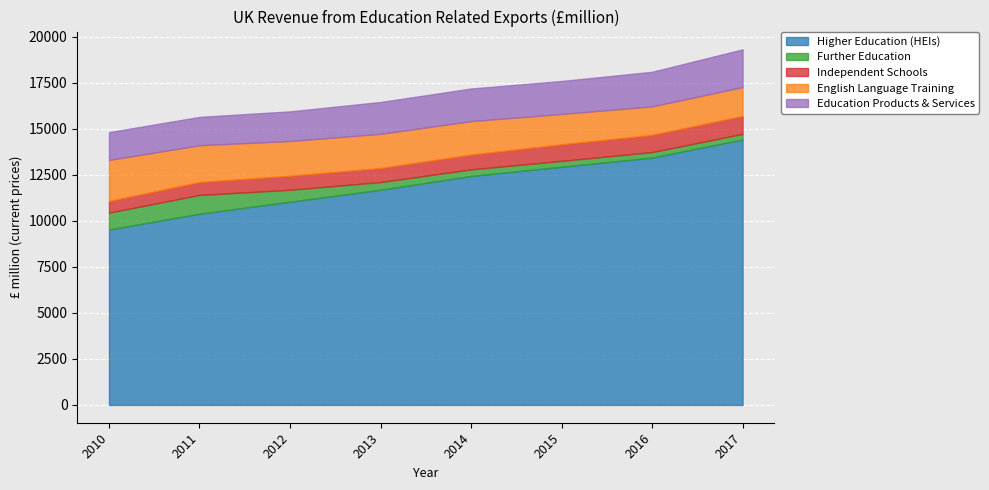

At which label does Independent Schools reach its peak?

2017